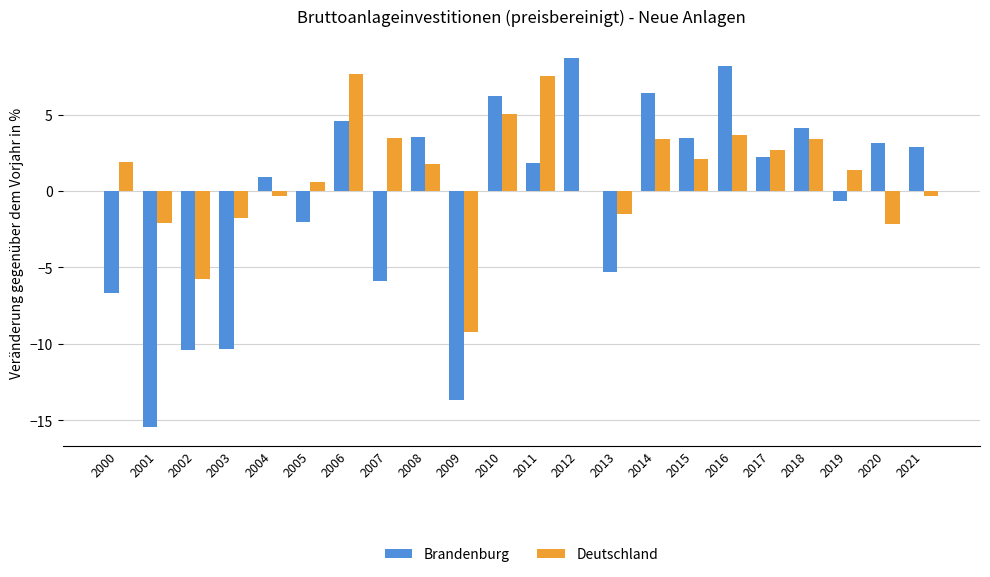

What is the difference between the Deutschland values at 2016 and 2021?

4.0